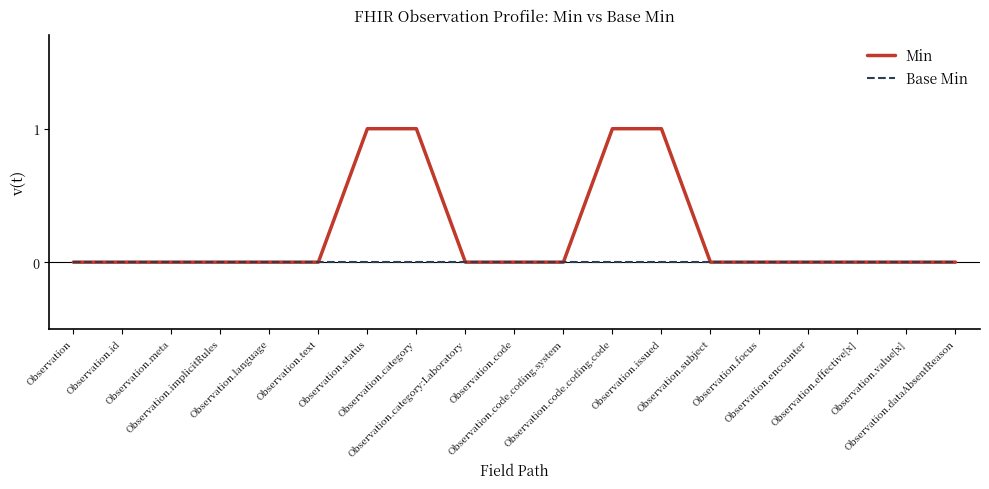

Is it true that Base Min equals 0 at Observation.focus?

True